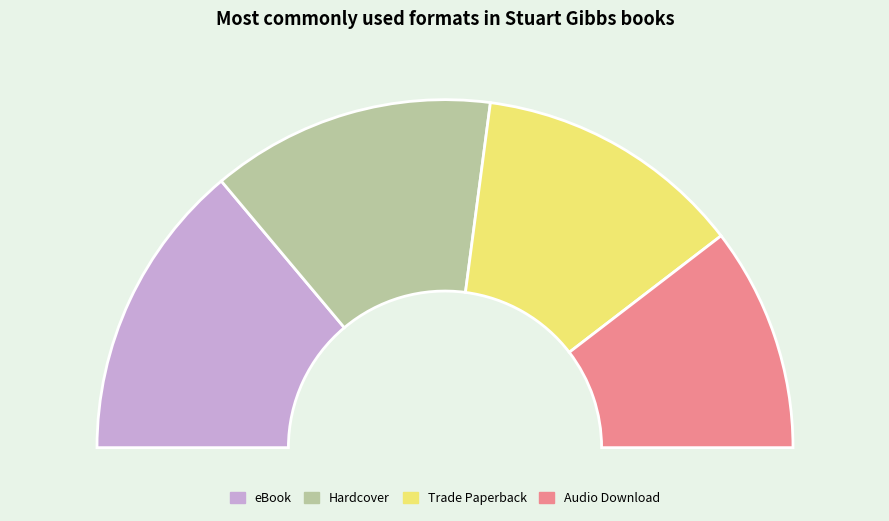

Which category has the biggest portion of the pie?

eBook